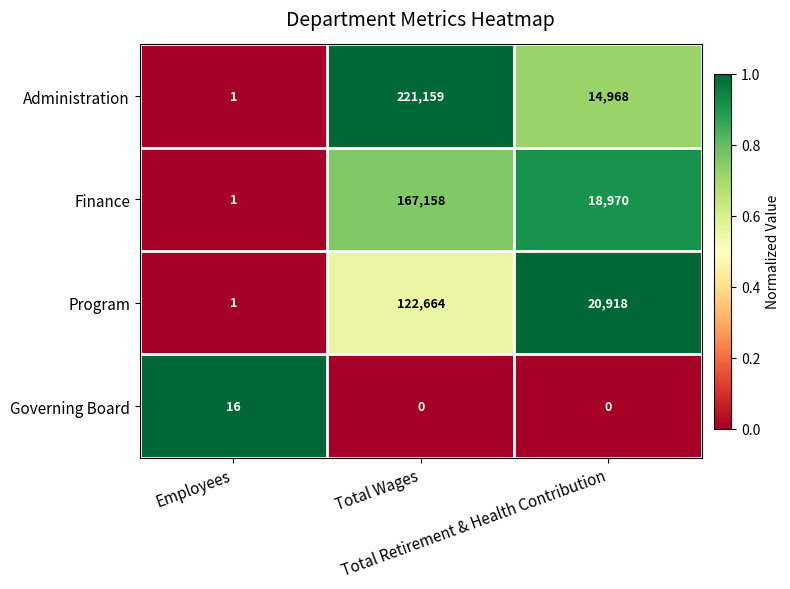

What is the difference between the highest and lowest values at Employees?

15